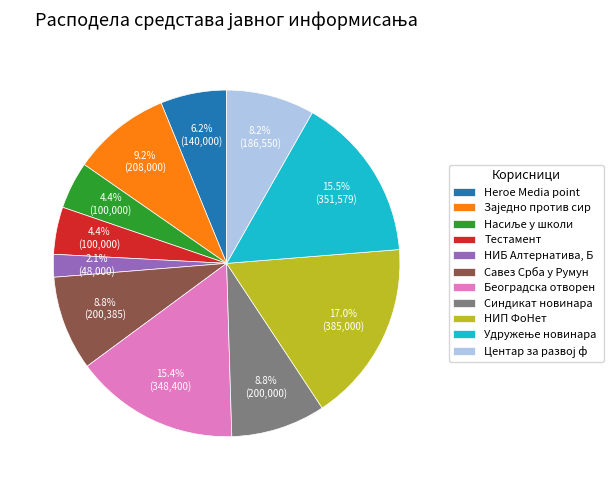

Is the sum of Београдска отворен and НИБ Алтернатива, Б greater than half?

No